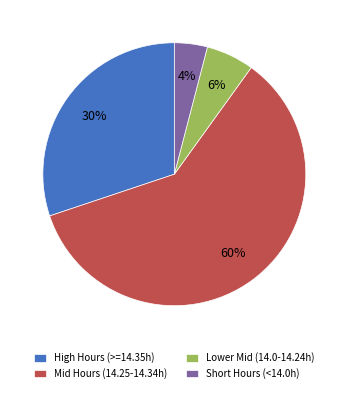

Between High Hours (>=14.35h) and Mid Hours (14.25-14.34h), which is larger?

Mid Hours (14.25-14.34h)